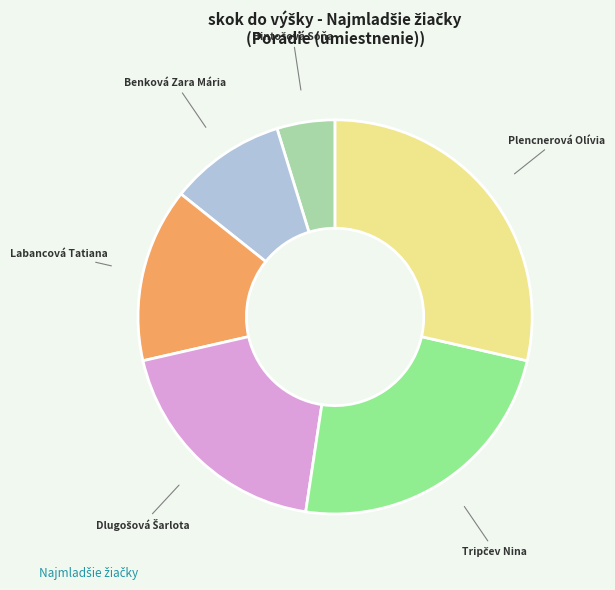

Is there any slice that represents more than half of the pie?

No